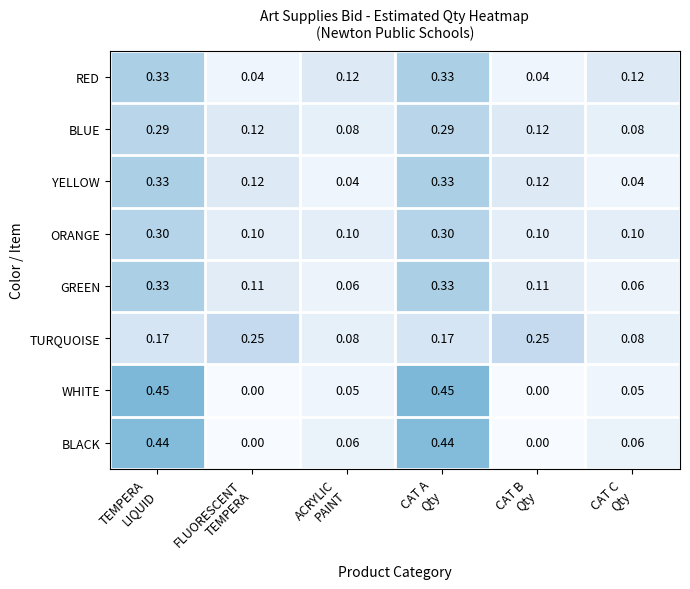

Which series has the largest range (max minus min)?

WHITE